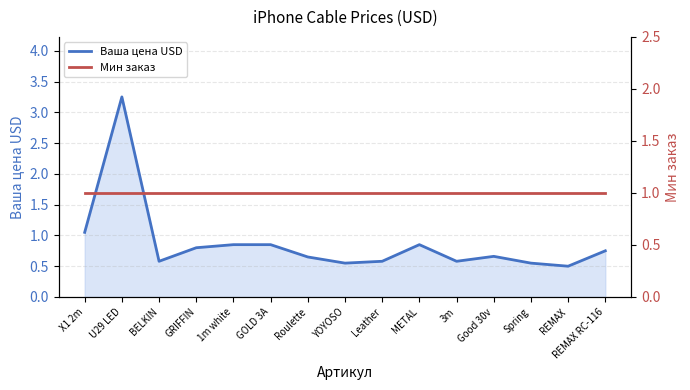

What is the average value of the Ваша цена USD series?

0.9